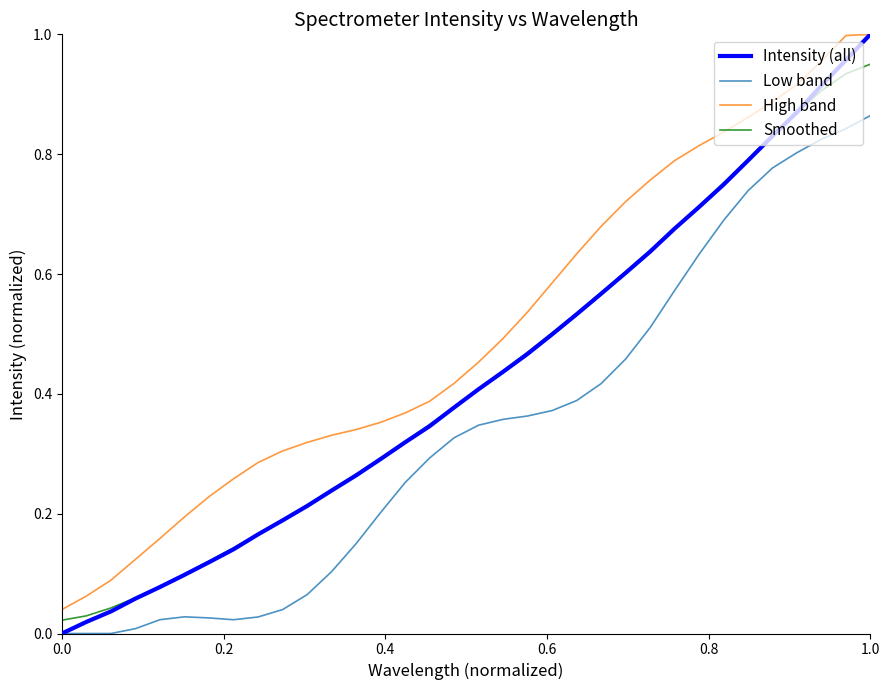

True or false: Smoothed and Low band intersect in this chart.

False